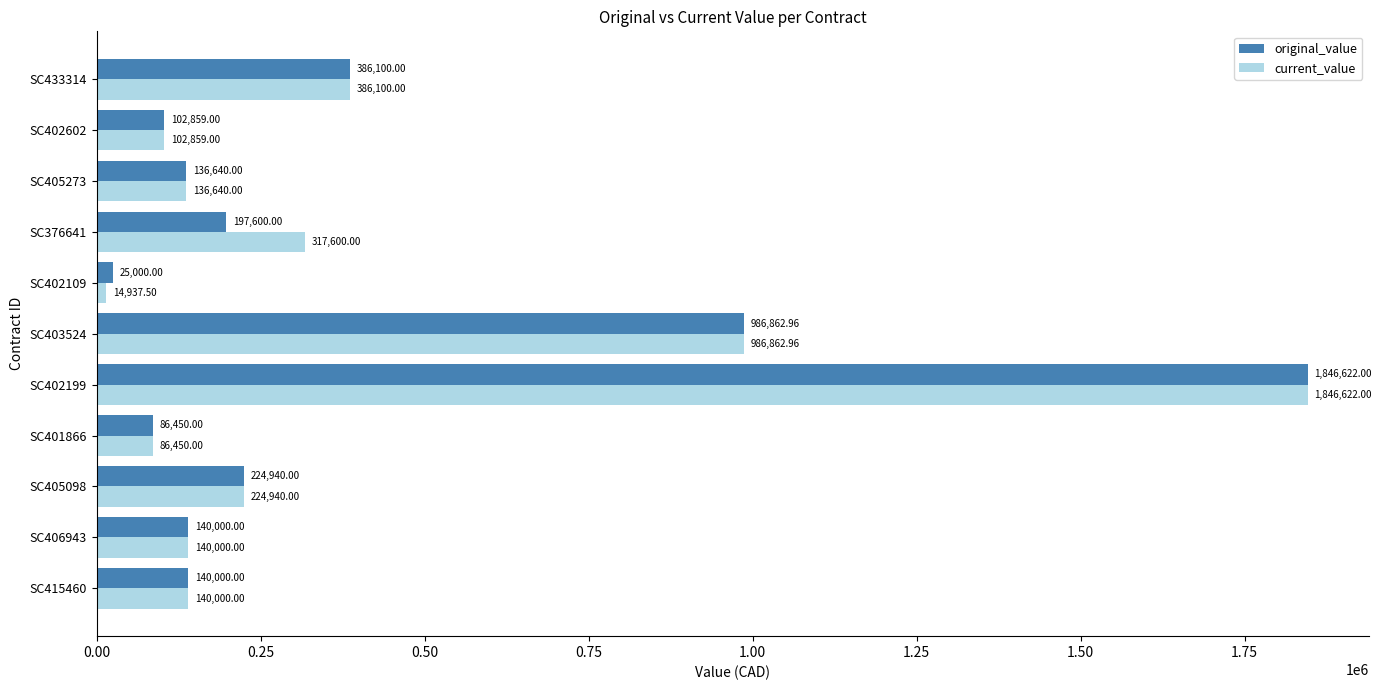

Is the value of current_value at SC401866 greater than the value of original_value at SC405273?

No